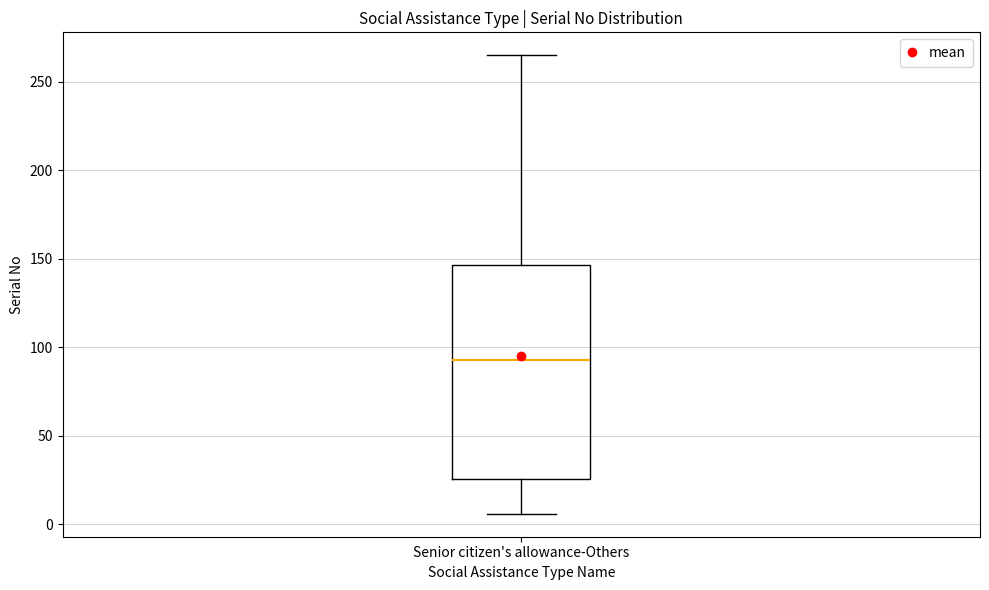

Transcribe this box plot: give where the median line is, the range the box spans, and where the two whiskers end, as read against the y-axis. The values are not printed on the chart, so give them approximately, as read against the axis.

median 95, box 25 to 145, whiskers 5 to 265